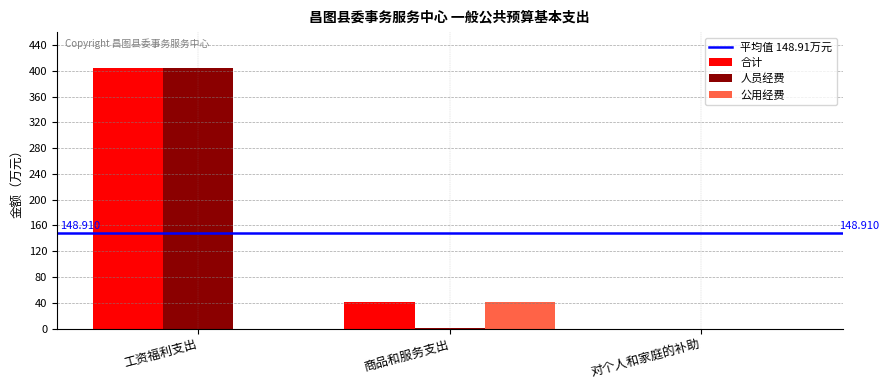

Which category has the highest value in the 公用经费 series?

商品和服务支出